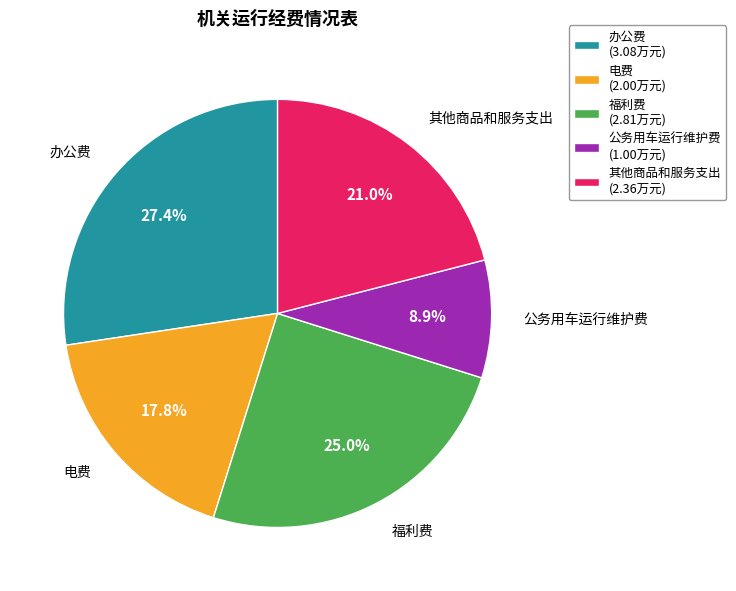

What percentage do 福利费 and 公务用车运行维护费 together represent?

33.9%